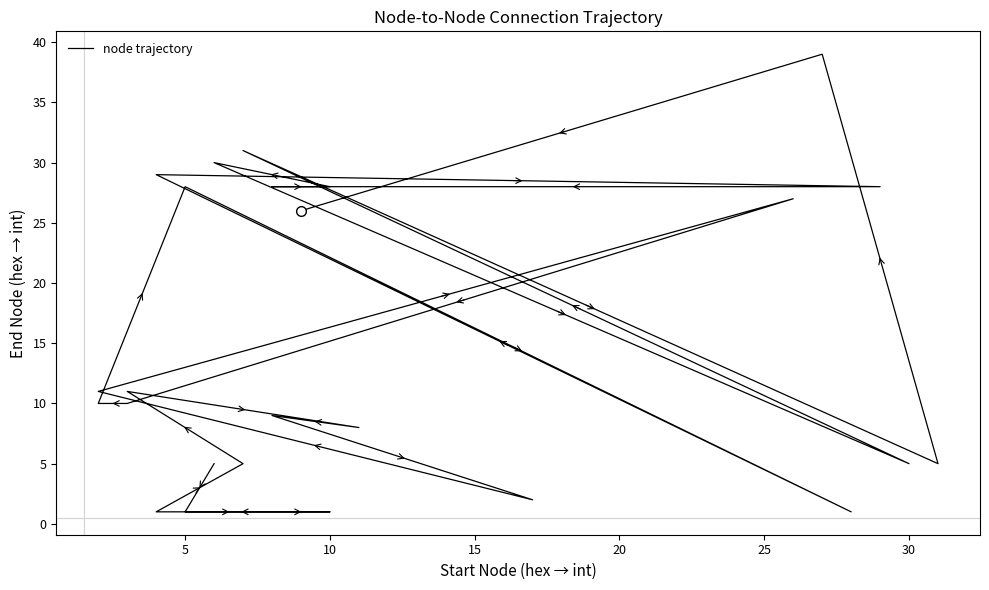

At which label does the data first exceed 10?

30